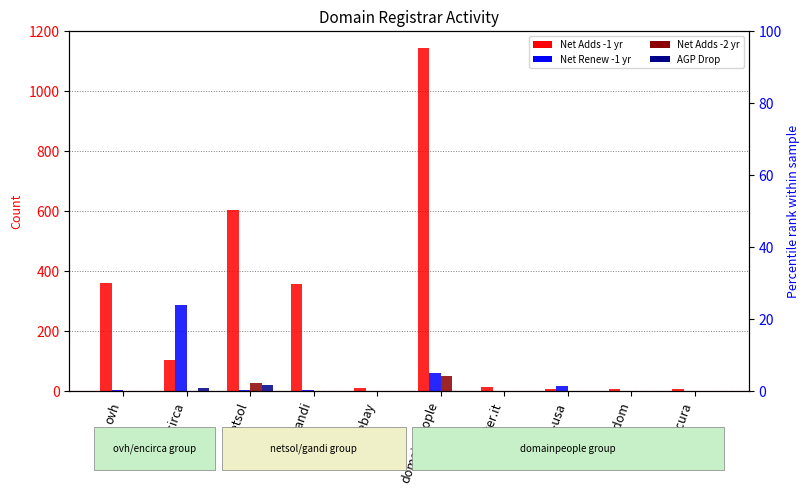

What is the total value across all series at psi-usa?

20